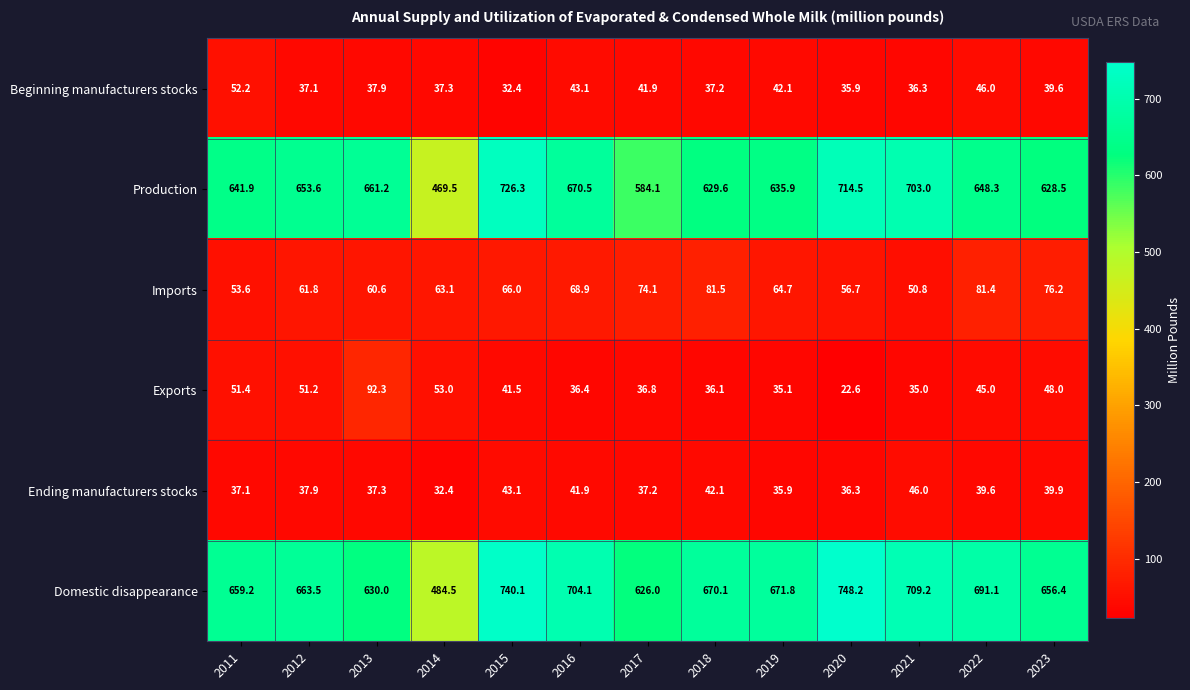

What is the average value of the Imports series?

66.1